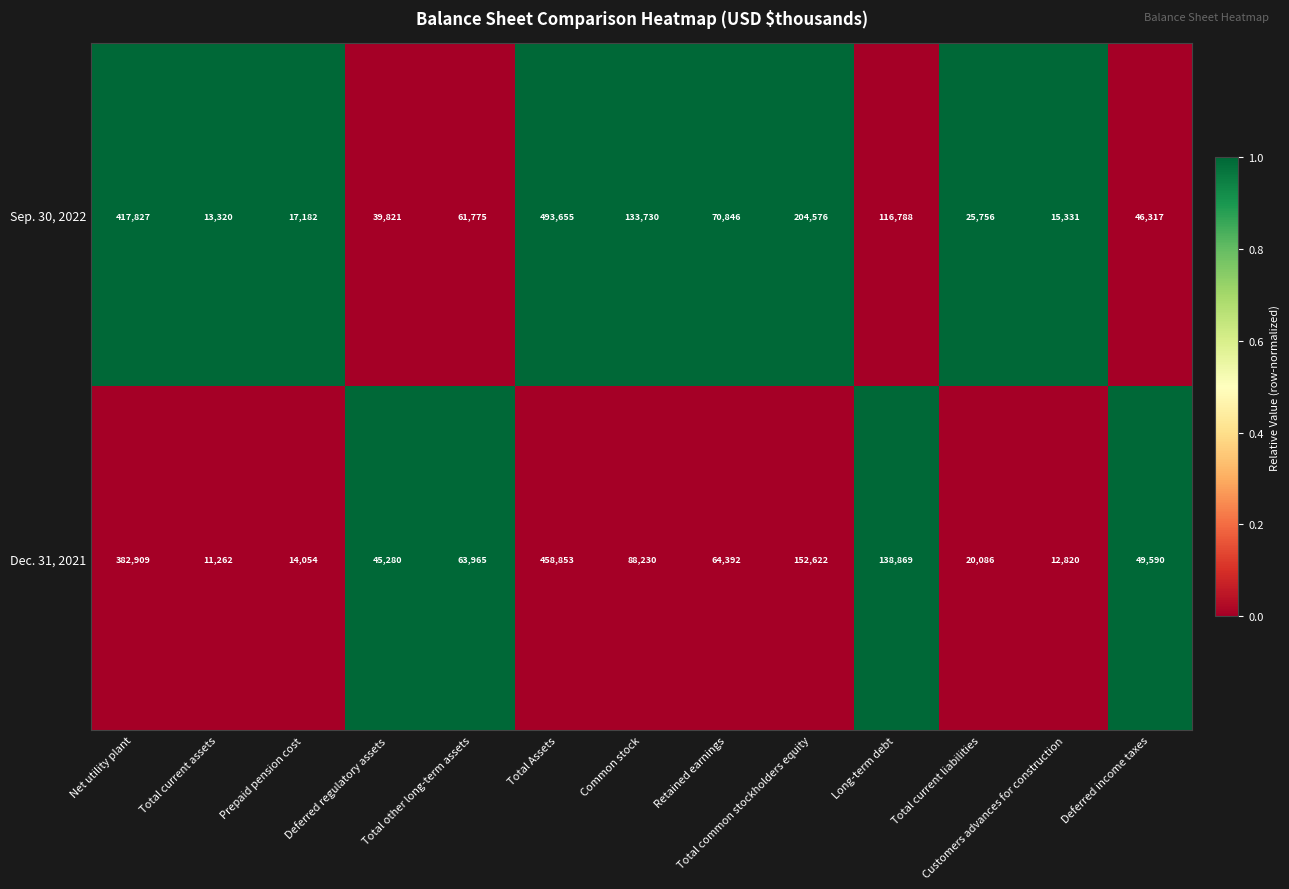

What is the total value across all series at Net utility plant?

800736